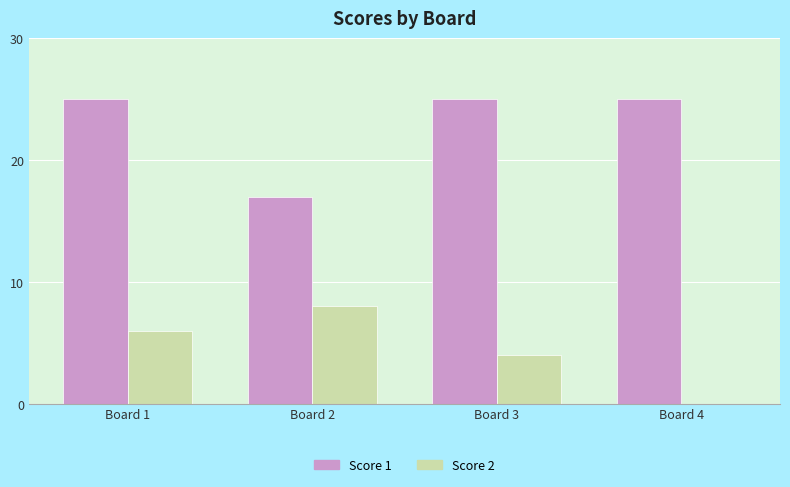

The value of Score 1 at Board 3 is 25. True or false?

True